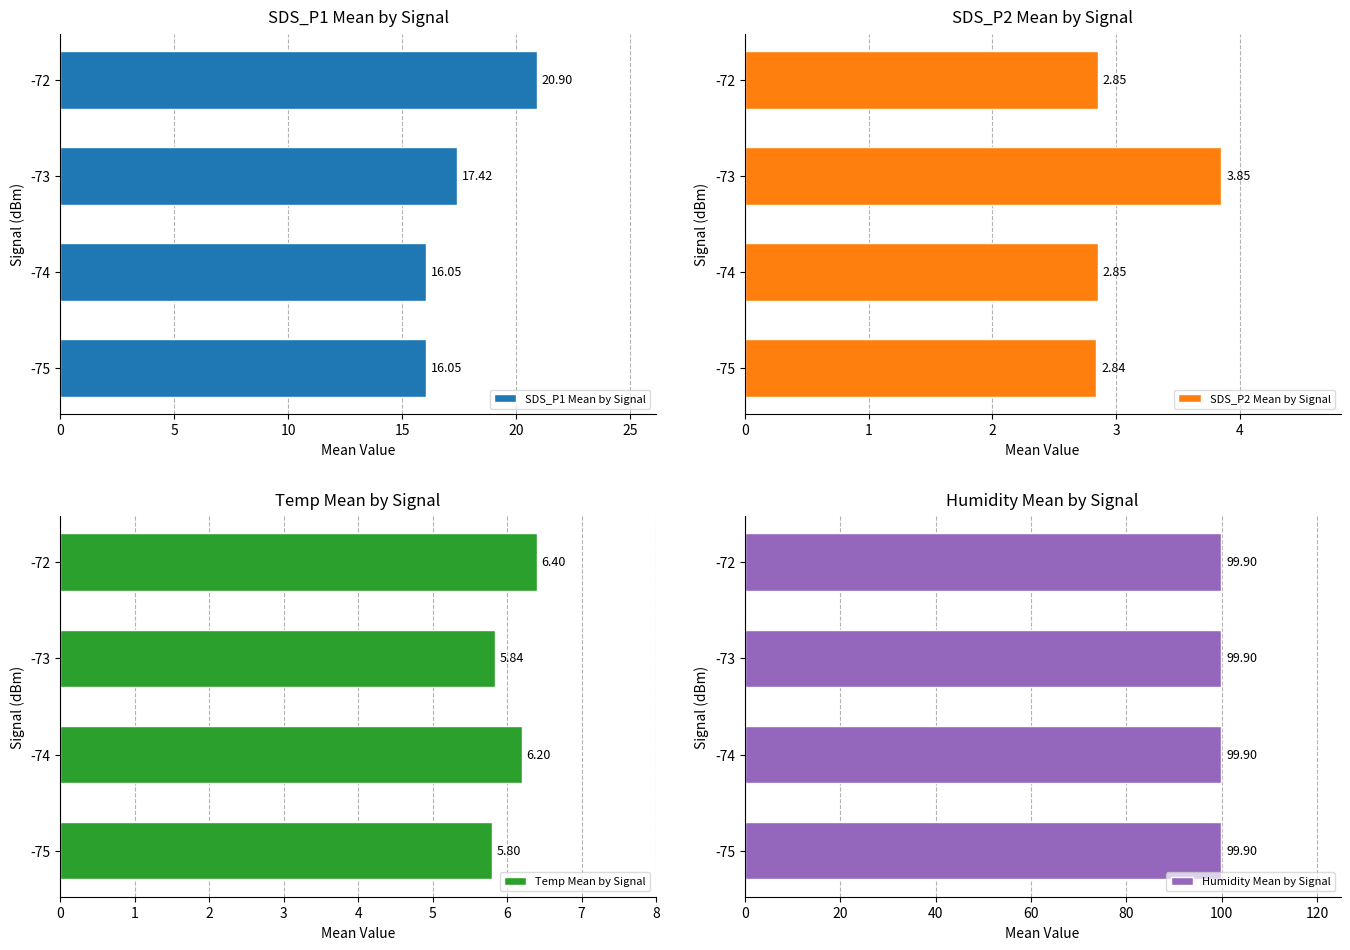

Are the bars grouped side by side (vs. stacked)?

Yes